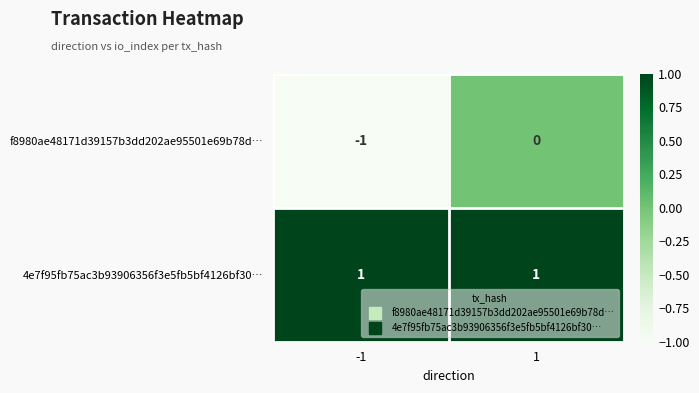

What is the total value across all series at 1?

1